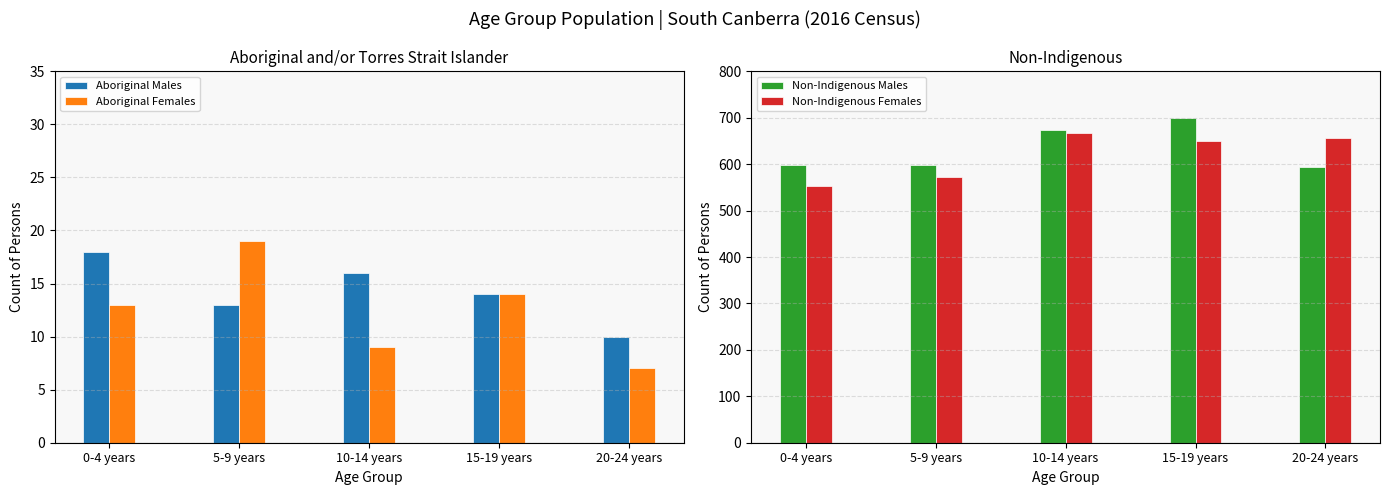

How many data points in Non-Indigenous Females are above 651?

2